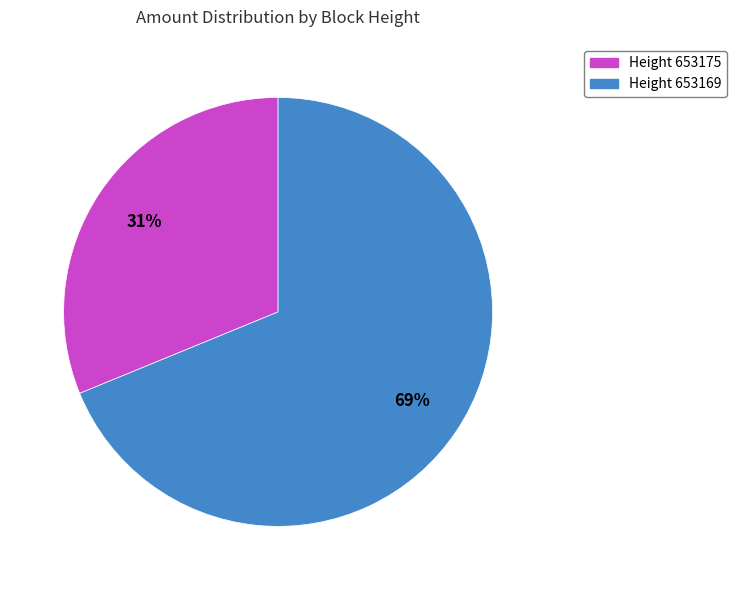

Count the number of slices in the pie.

2